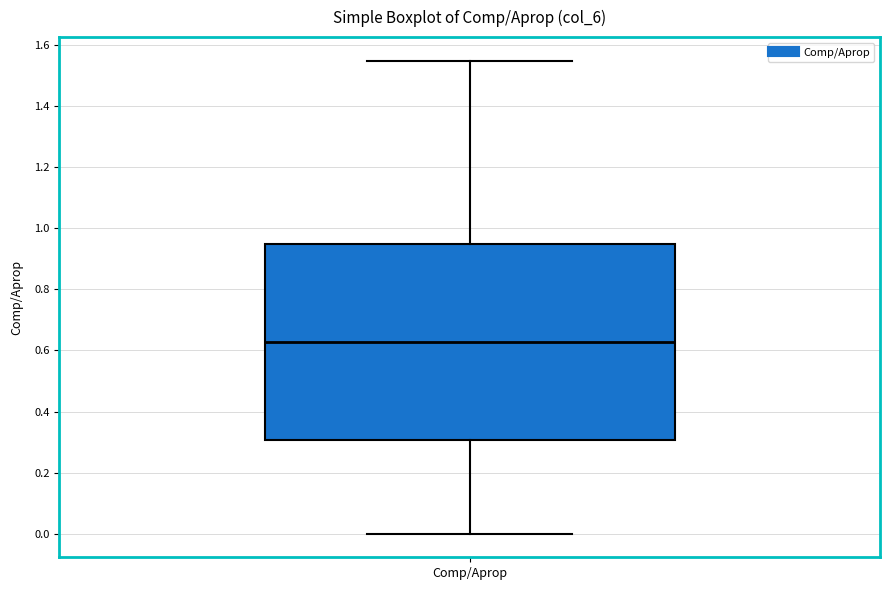

Where does the lower whisker of the box for Comp/Aprop end on the y-axis? The values are not printed on the chart, so give them approximately, as read against the axis.

0.00